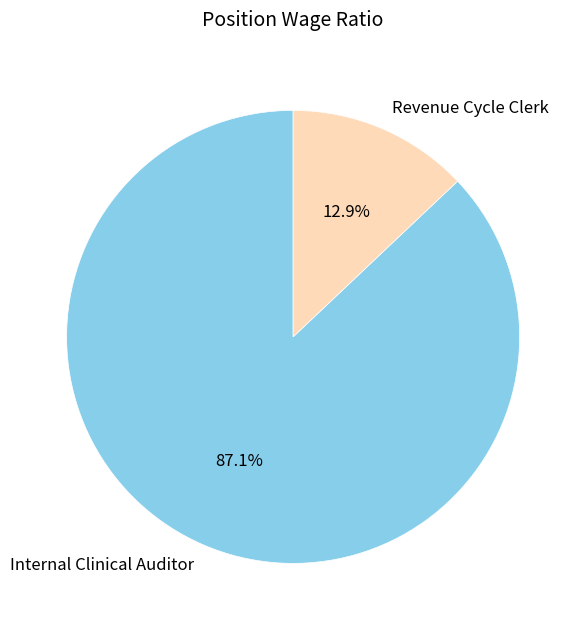

How many slices are in this pie chart?

2